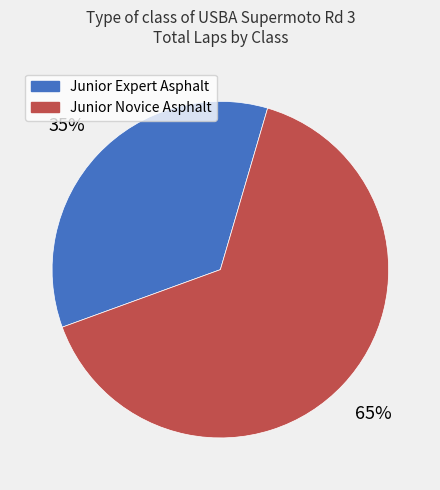

To the nearest percent, what is the average slice percentage?

50%